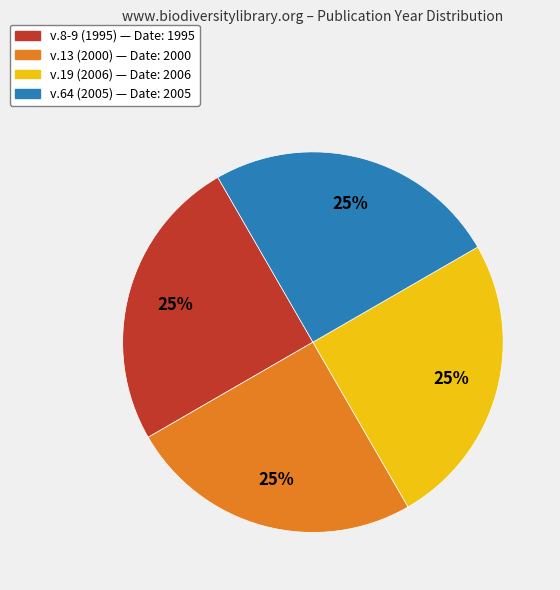

Count the number of slices in the pie.

4